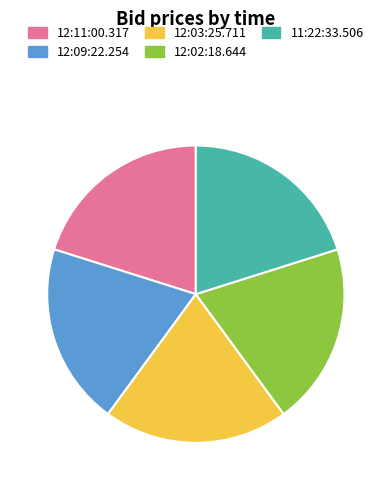

How many segments does this pie chart have?

5